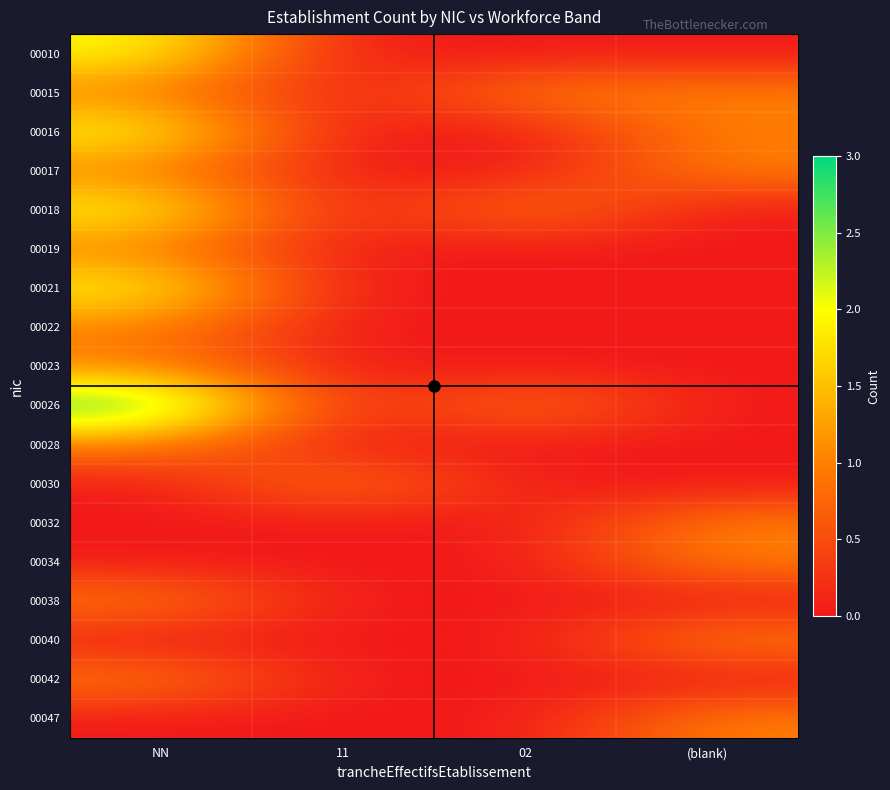

Reading left to right, transcribe all the data shown in this chart.

00010: NN=2	11=0	02=0	(blank)=0
00015: NN=1	11=0	02=1	(blank)=1
00016: NN=2	11=0	02=0	(blank)=1
00017: NN=1	11=0	02=0	(blank)=1
00018: NN=2	11=0	02=1	(blank)=0
00019: NN=1	11=0	02=0	(blank)=0
00021: NN=2	11=0	02=0	(blank)=0
00022: NN=1	11=0	02=0	(blank)=0
00023: NN=1	11=0	02=0	(blank)=0
00026: NN=3	11=0	02=1	(blank)=0
00028: NN=1	11=0	02=0	(blank)=0
00030: NN=0	11=1	02=0	(blank)=0
00032: NN=0	11=0	02=0	(blank)=1
00034: NN=0	11=0	02=0	(blank)=1
00038: NN=1	11=0	02=0	(blank)=0
00040: NN=0	11=0	02=0	(blank)=1
00042: NN=1	11=0	02=0	(blank)=0
00047: NN=0	11=0	02=0	(blank)=1